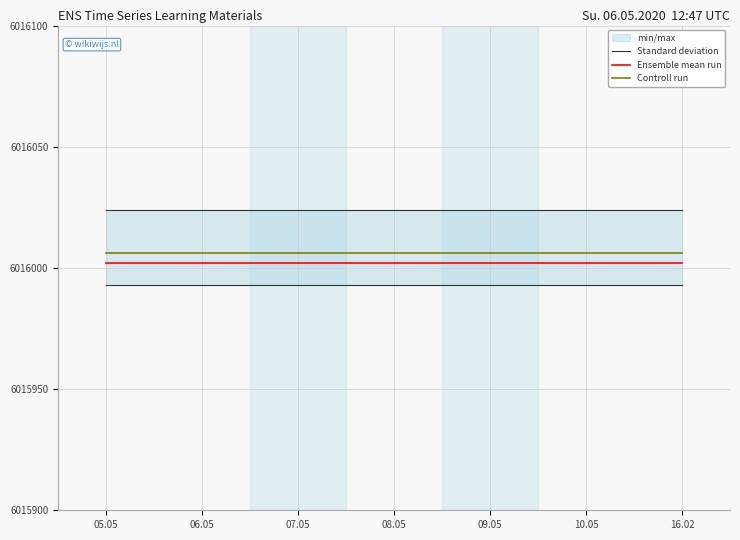

Between 05.05 and 08.05, which series saw the biggest shift?

Standard deviation